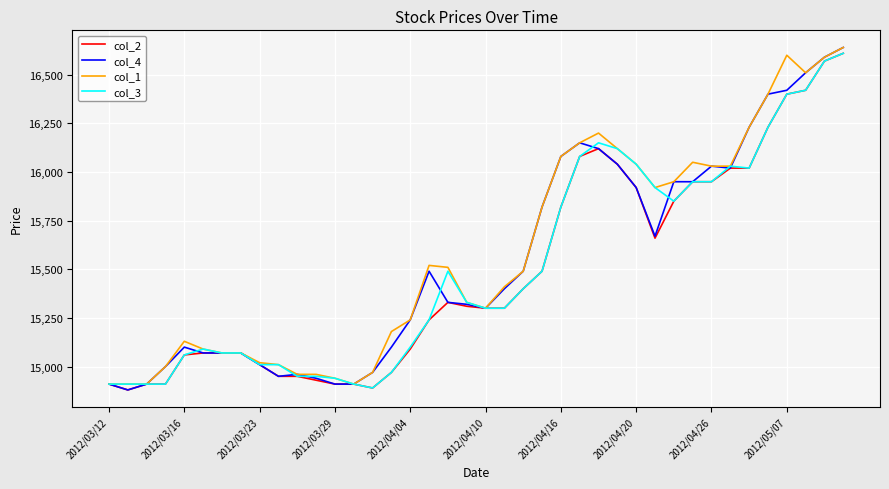

Reading right to left, what are all the values shown in this chart?

col_2: 16610	16570	16420	16400	16230	16020	16020	15950	15950	15850	15660	15920	16040	16120	16080	15820	15490	15400	15300	15300	15310	15330	15240	15090	14970	14890	14910	14910	14930	14950	14950	15010	15070	15070	15070	15060	14910	14910	14880	14910
col_4: 16640	16590	16510	16420	16400	16230	16020	16030	15950	15950	15670	15920	16040	16120	16150	16080	15820	15490	15400	15300	15320	15330	15490	15240	15100	14970	14910	14910	14940	14960	14950	15010	15070	15070	15070	15100	15000	14910	14880	14910
col_1: 16640	16590	16510	16600	16400	16230	16030	16030	16050	15950	15920	16040	16120	16200	16150	16080	15820	15490	15410	15300	15330	15510	15520	15240	15180	14970	14910	14940	14960	14960	15010	15020	15070	15070	15090	15130	15000	14910	14910	14910
col_3: 16610	16570	16420	16400	16230	16020	16030	15950	15950	15850	15920	16040	16120	16150	16080	15820	15490	15400	15300	15300	15330	15490	15240	15100	14970	14890	14910	14940	14950	14950	15010	15010	15070	15070	15090	15060	14910	14910	14910	14910